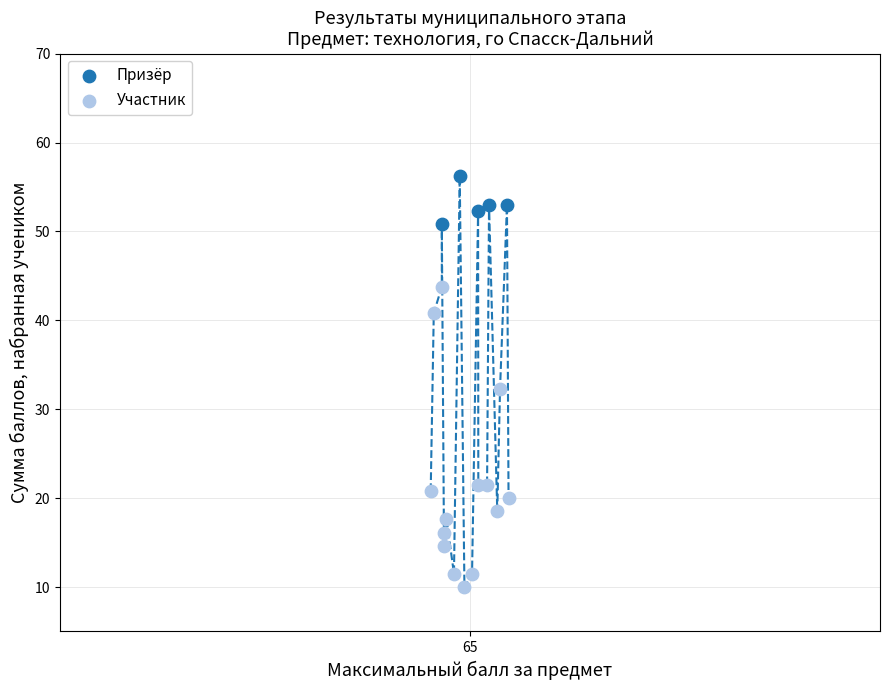

Which series reaches the maximum Y coordinate?

Призёр